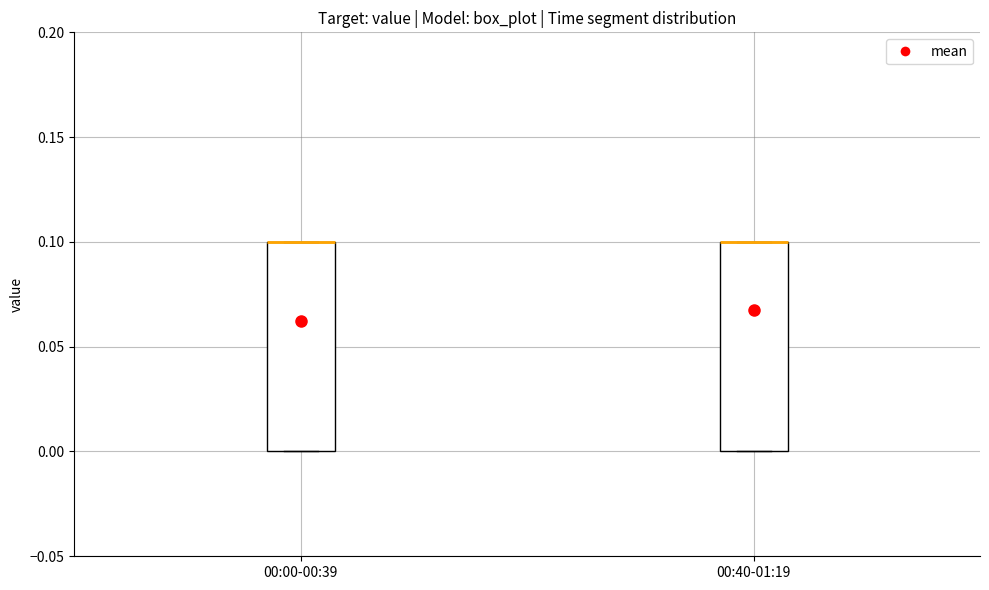

Where is the lower edge of the box for 00:40-01:19 on the y-axis? The values are not printed on the chart, so give them approximately, as read against the axis.

0.0